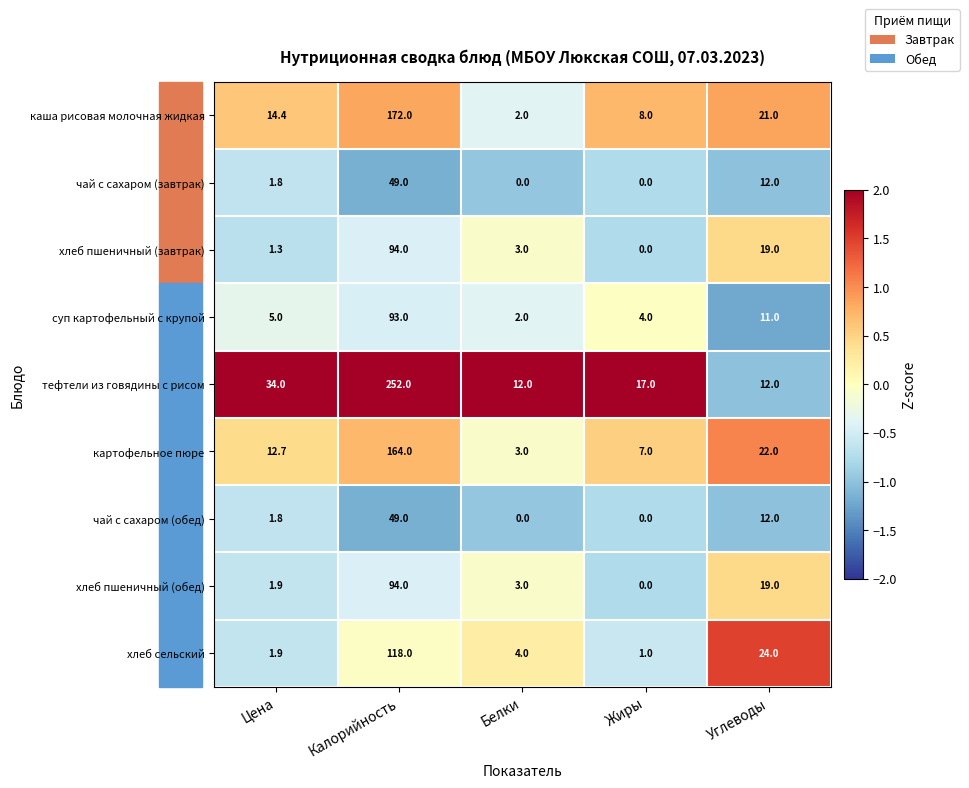

Which series has the largest range (max minus min)?

тефтели из говядины с рисом